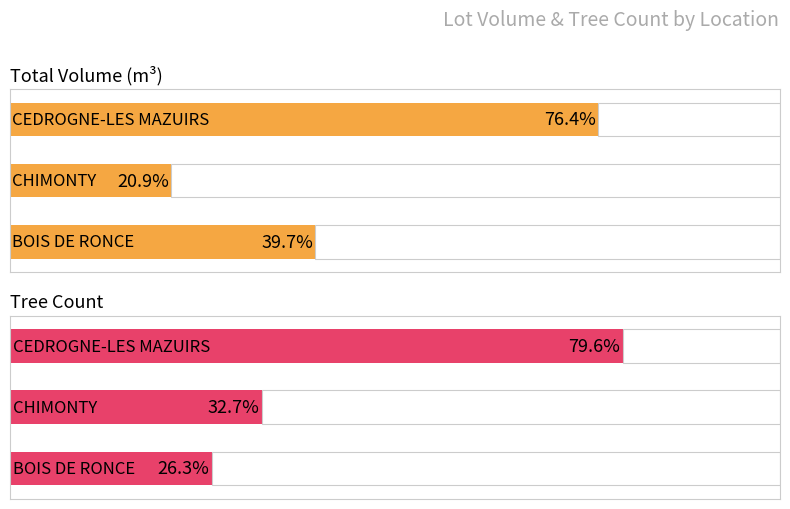

How many groups of bars are there?

3